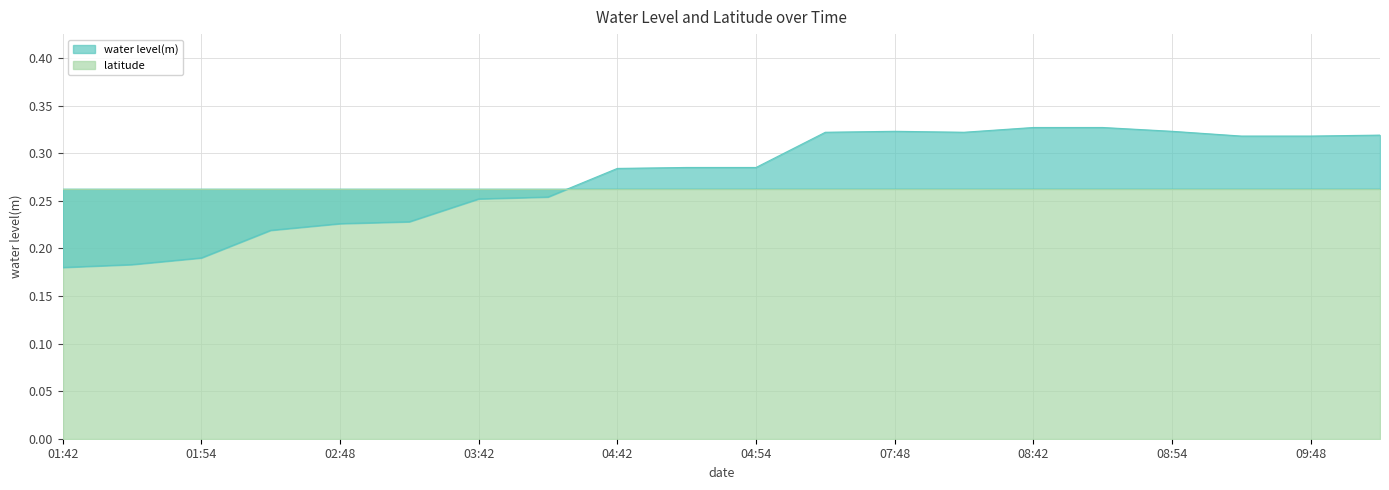

Is it true that the value at 03:42 is 0.3?

True